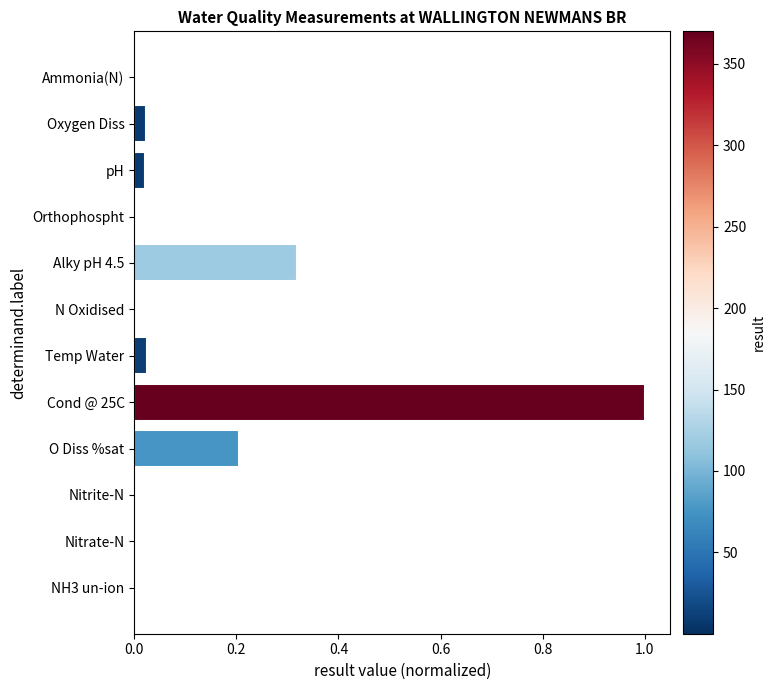

Which category has the highest value across all series?

Cond @ 25C